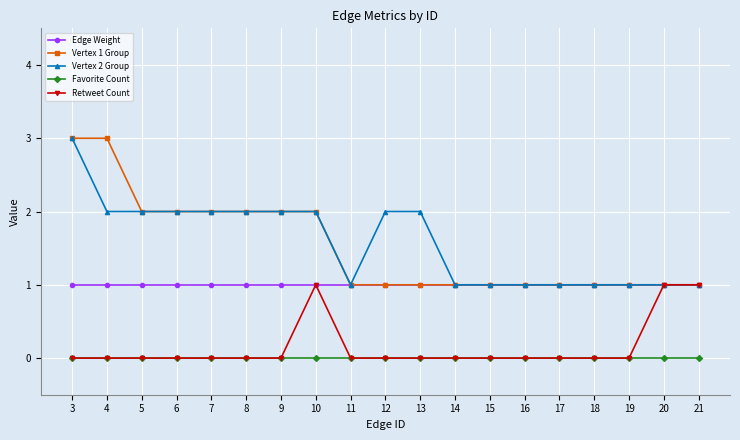

What is the value of the Retweet Count point at the 8th from the left?

1